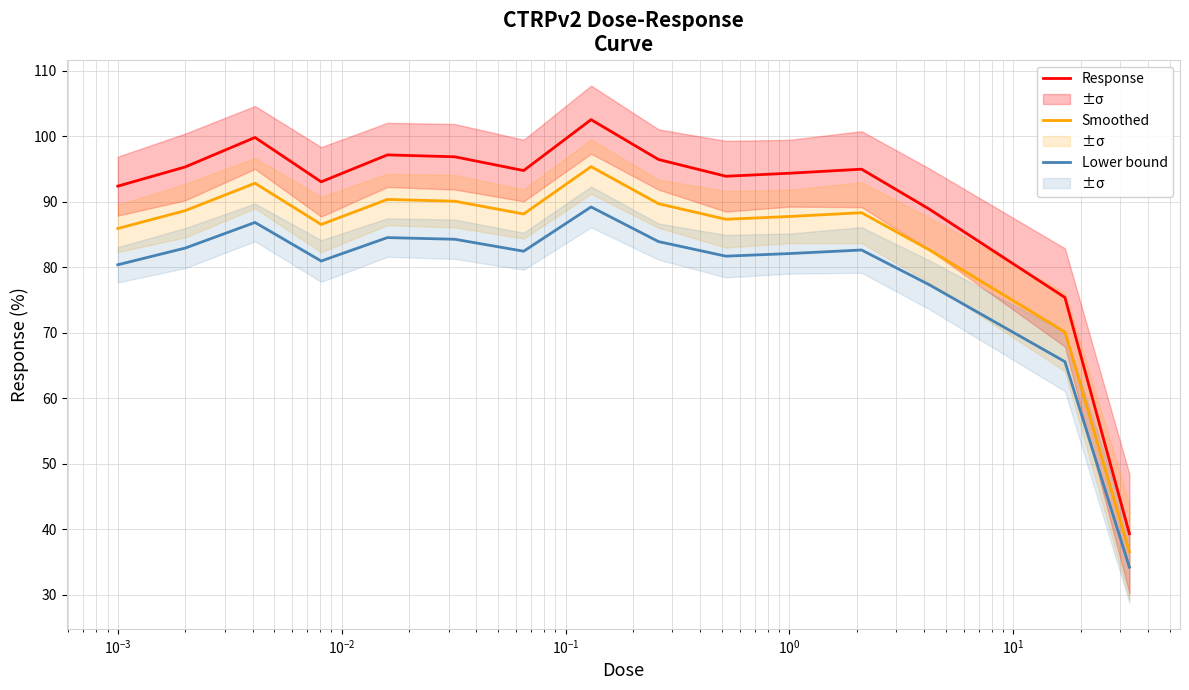

What is the sum of all Smoothed values?

1259.8